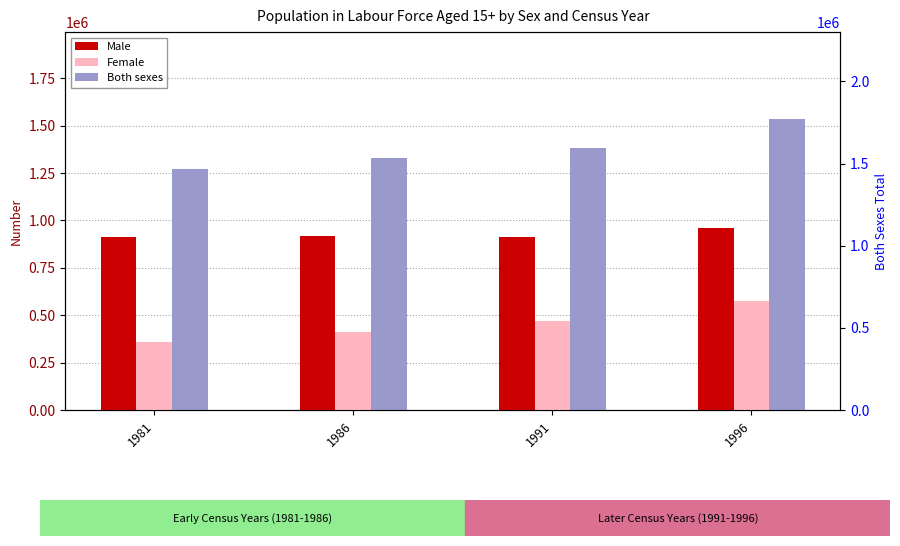

Which category has the lowest value in the Male series?

1991